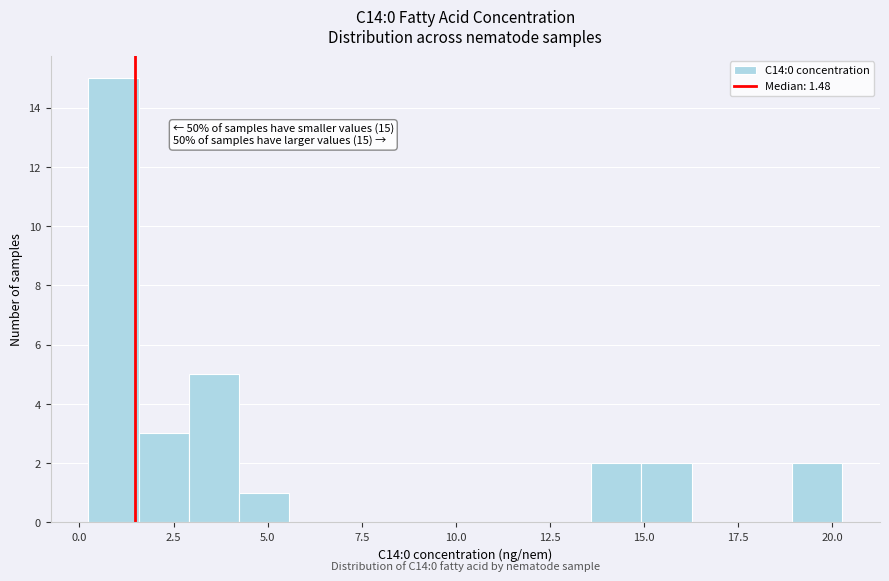

Read against the x-axis, roughly where is the centre of the tallest bar?

1.0